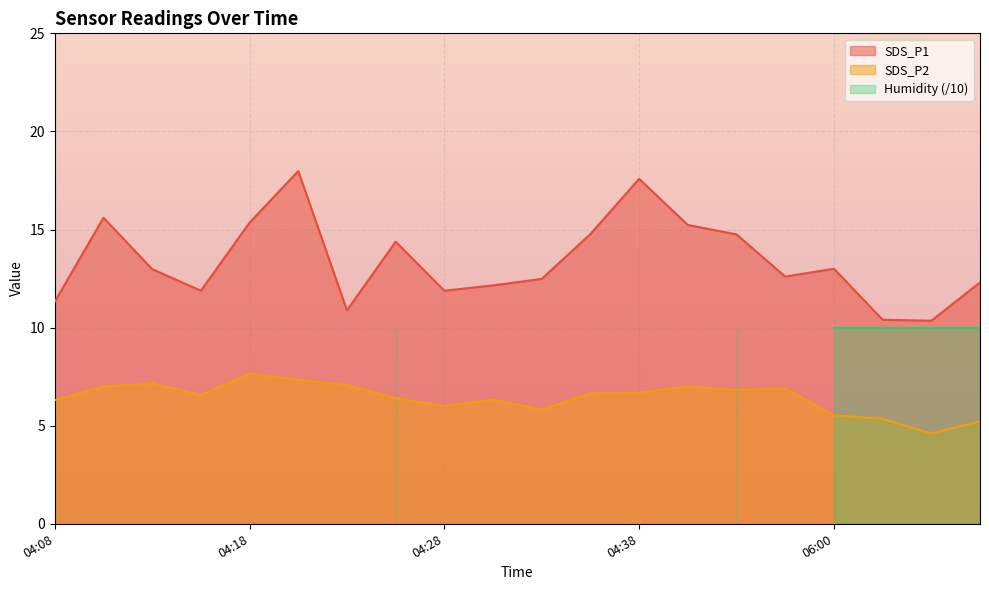

What is the difference between the highest and lowest values at 04:28?

5.9